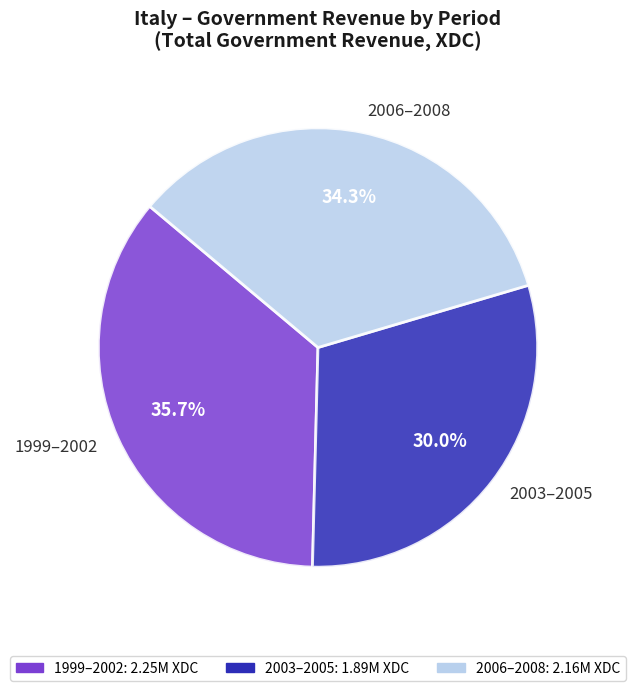

Is there any slice that represents more than half of the pie?

No